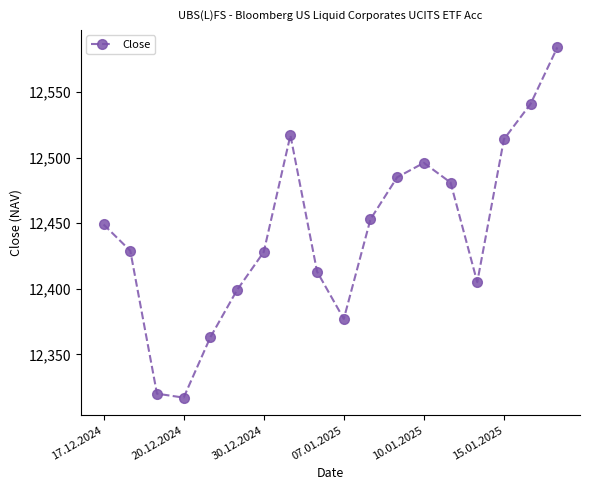

How many points are lower than both their immediate neighbors (excluding endpoints)?

3